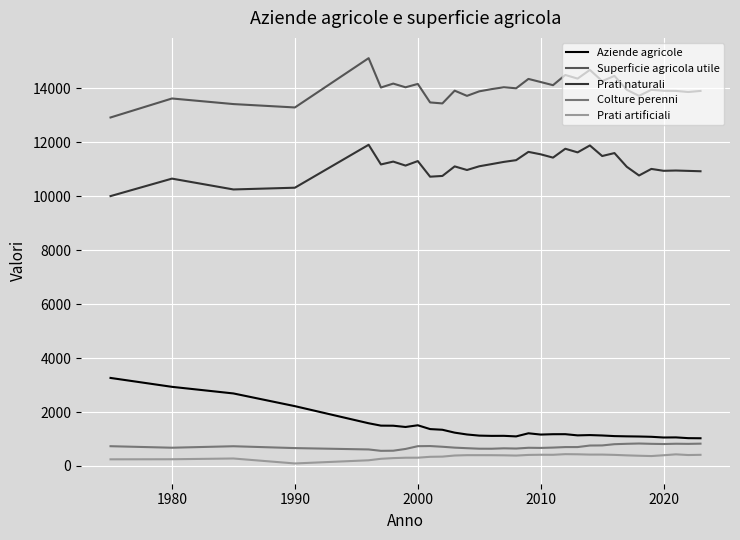

Rank the series by their maximum value, from highest to lowest.

Superficie agricola utile, Prati naturali, Aziende agricole, Colture perenni, Prati artificiali